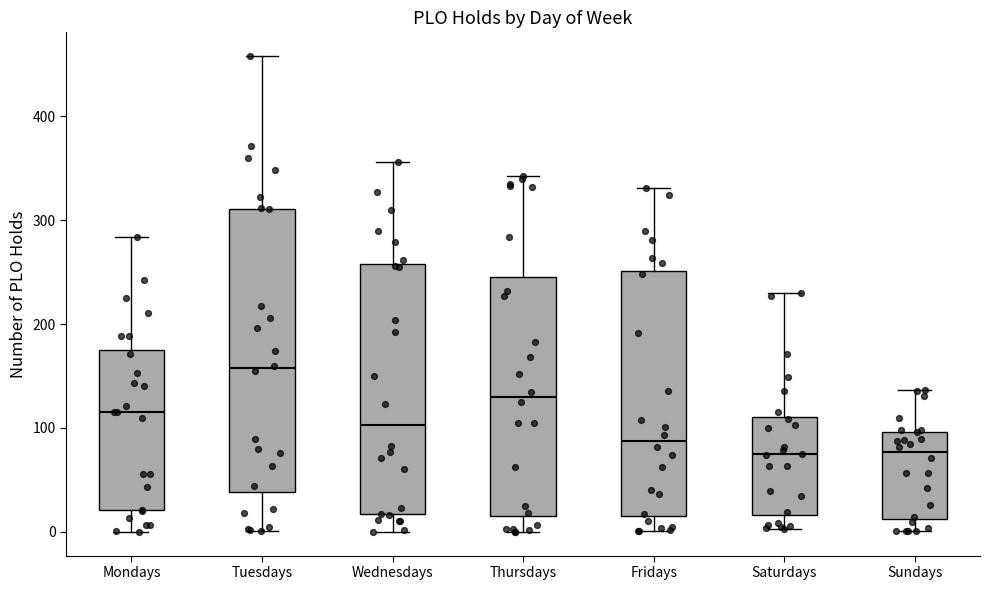

Where does the upper whisker of the box for Sundays end on the y-axis? The values are not printed on the chart, so give them approximately, as read against the axis.

140